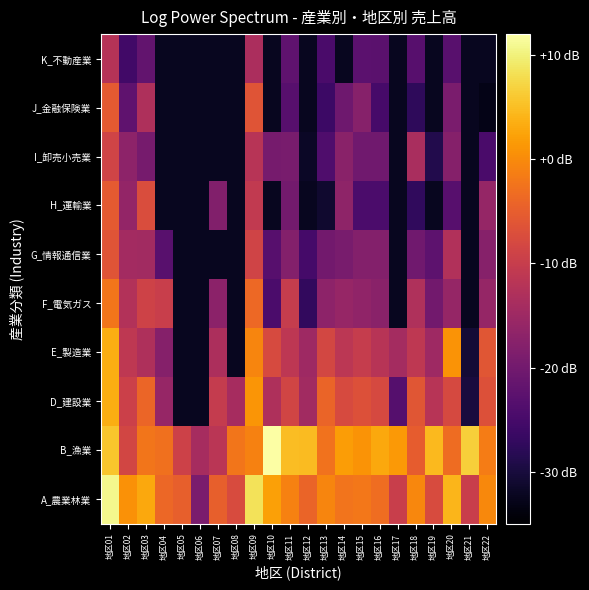

At how many categories does at least one series exceed -28?

22